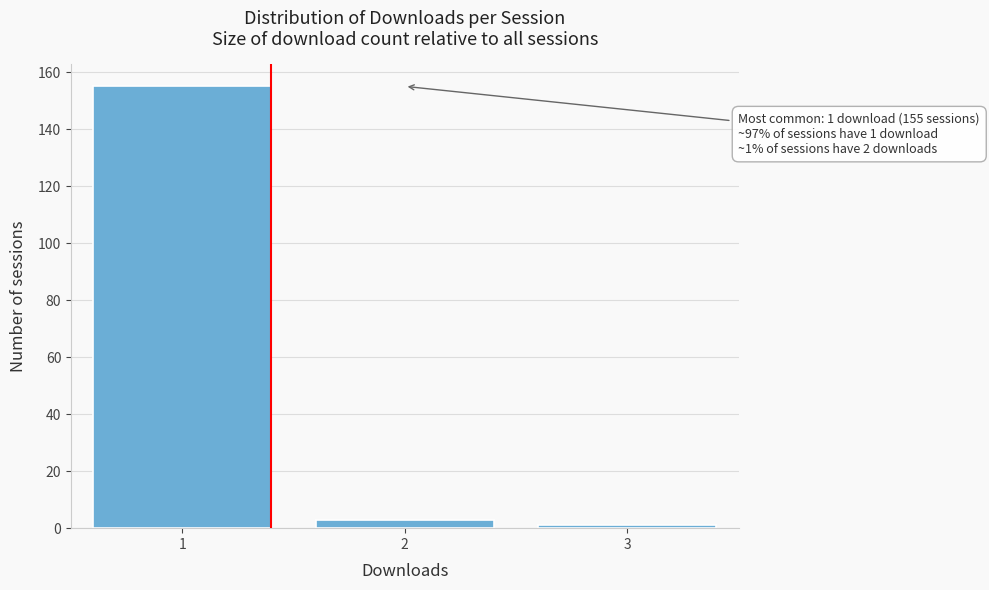

Reading right to left, list all the values displayed in this chart.

1	3	155